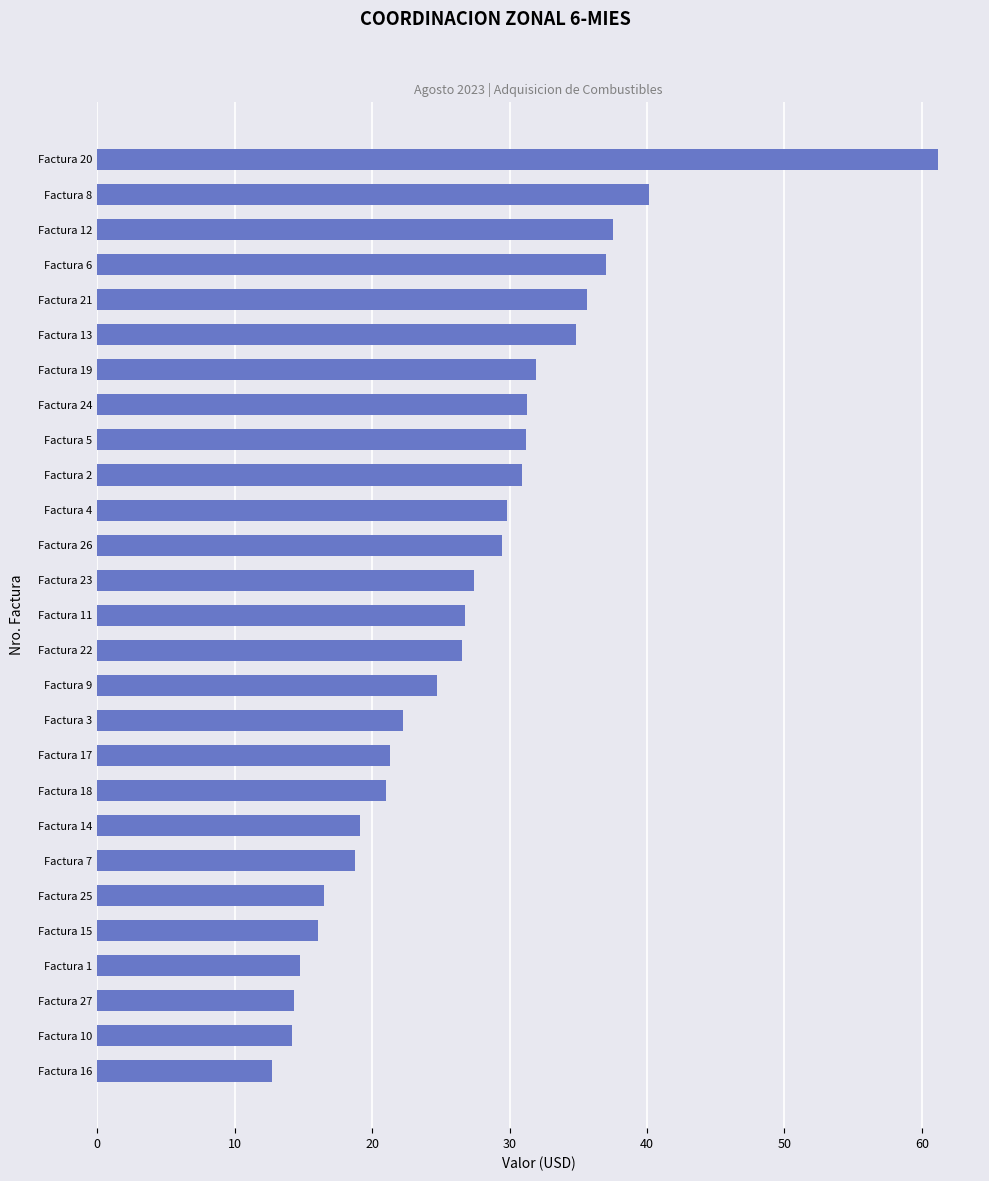

What is the ratio of the value at Factura 9 to the value at Factura 4?

0.8